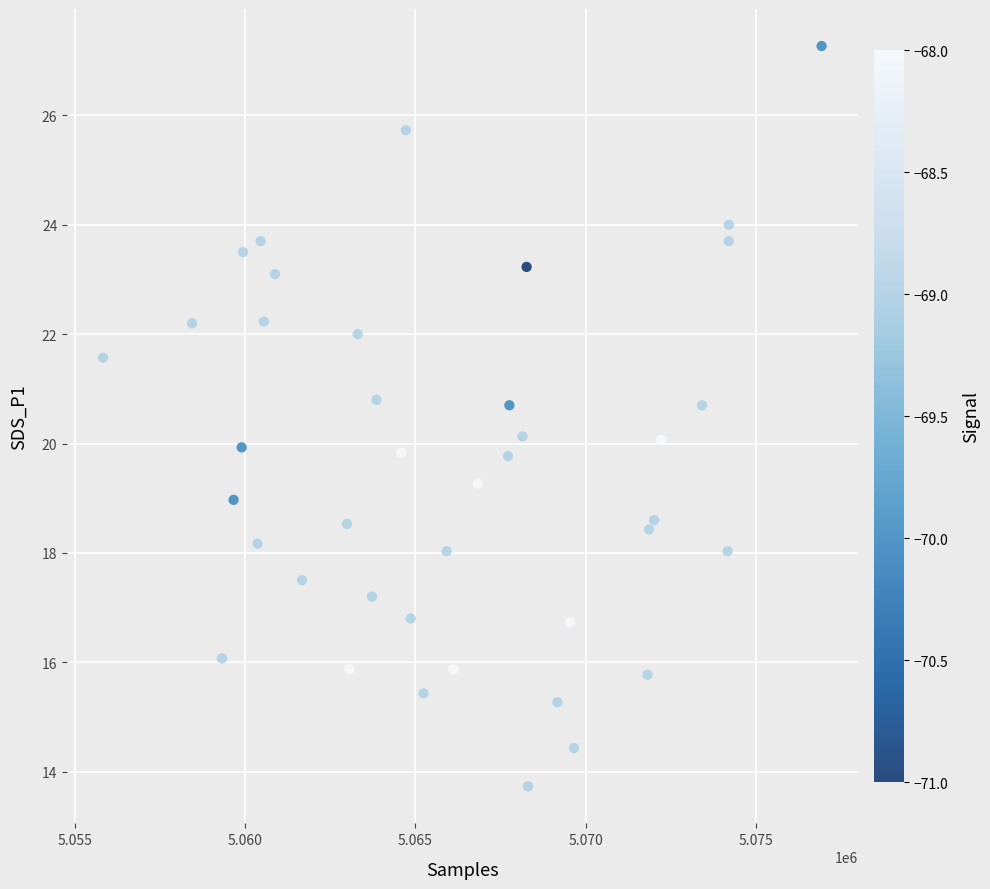

What is the range of X values (max minus min)?

21119.0